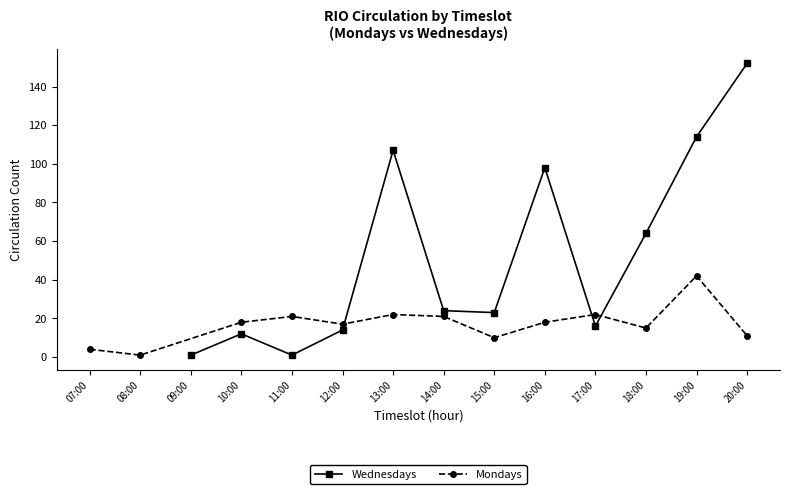

Is it true that Mondays equals 42 at 19:00?

True